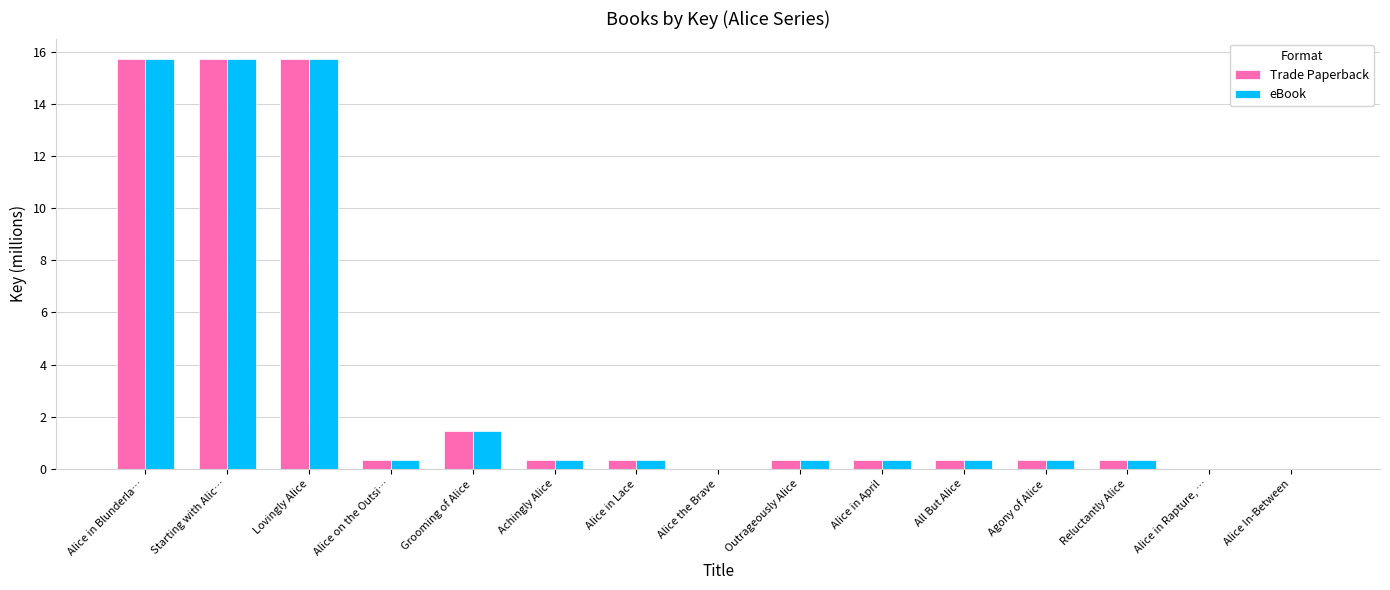

Where is Trade Paperback nearest to the value 7?

Grooming of Alice